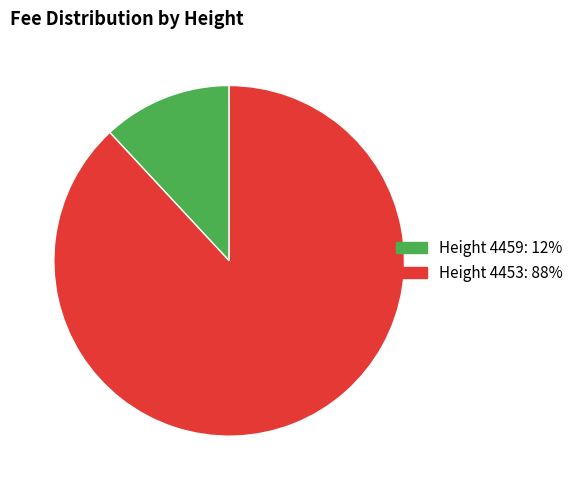

Is there any slice that represents more than half of the pie?

Yes